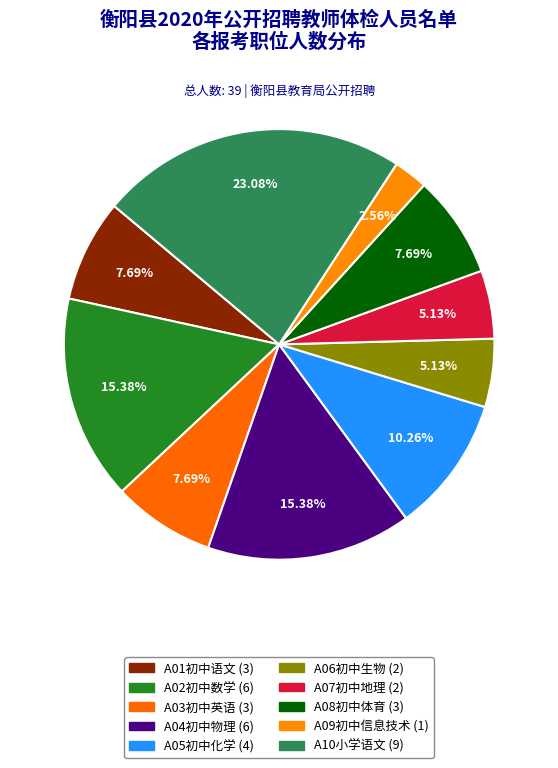

How many slices are in this pie chart?

10